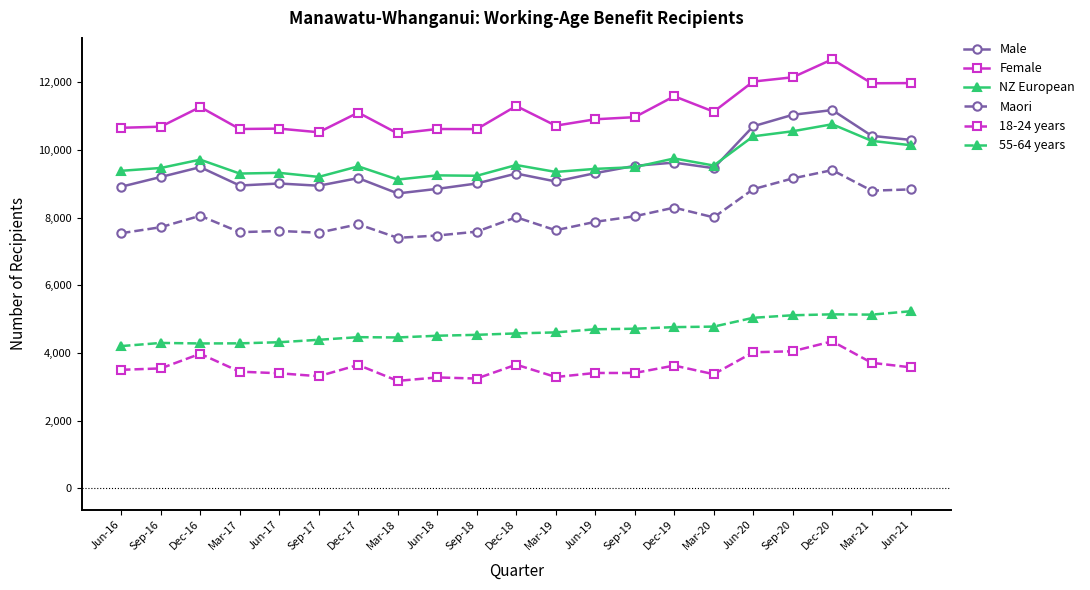

At how many categories does at least one series exceed 8728?

21